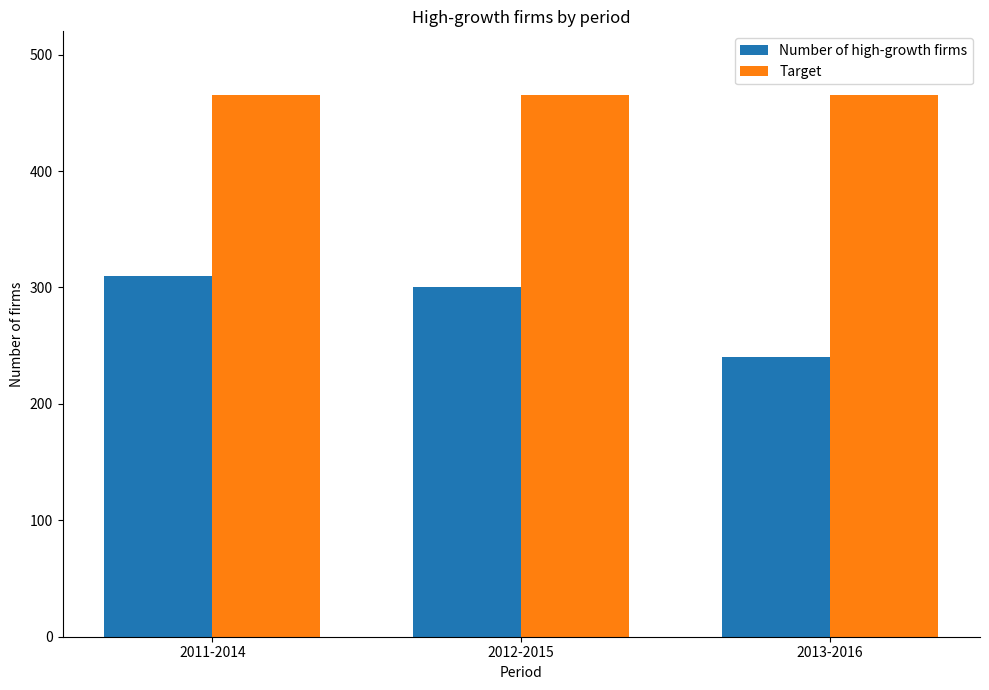

Reading right to left, what are all the values shown in this chart?

Number of high-growth firms: 2013-2016=240	2012-2015=300	2011-2014=310
Target: 2013-2016=465	2012-2015=465	2011-2014=465